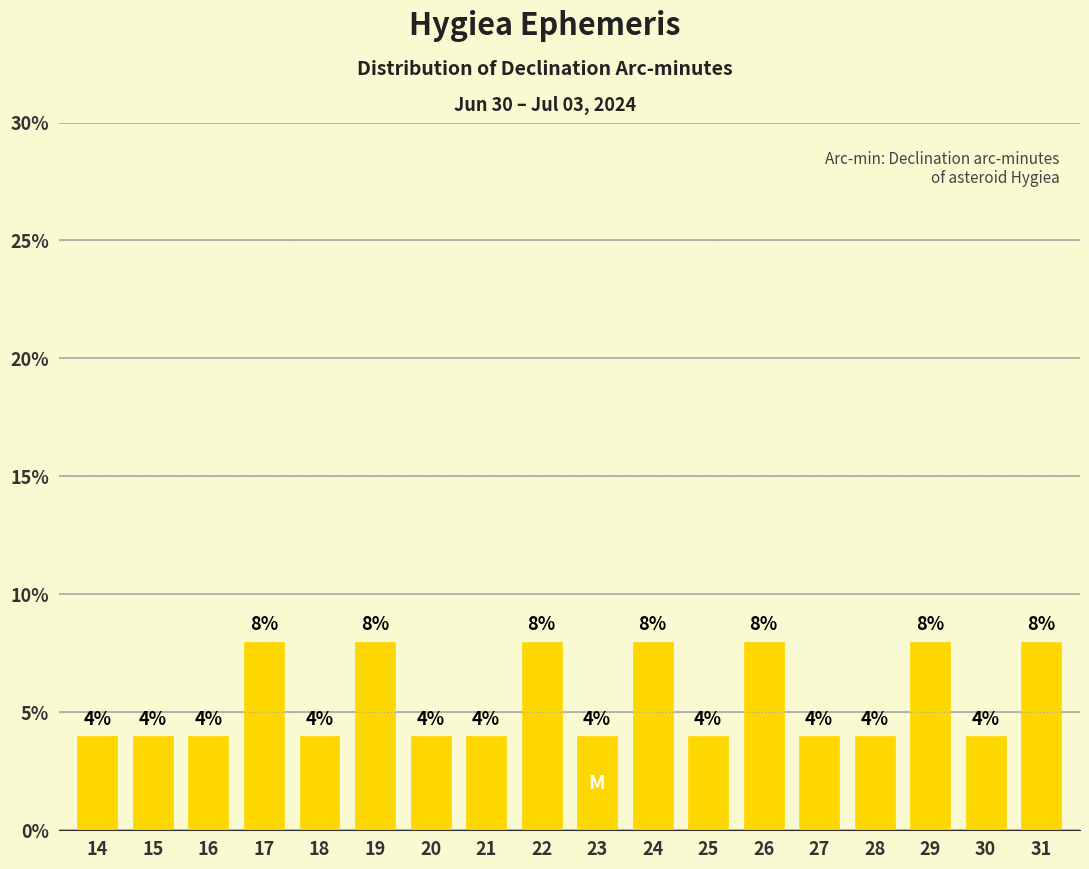

Reading left to right, extract all data points from this chart.

4	4	4	8	4	8	4	4	8	4	8	4	8	4	4	8	4	8